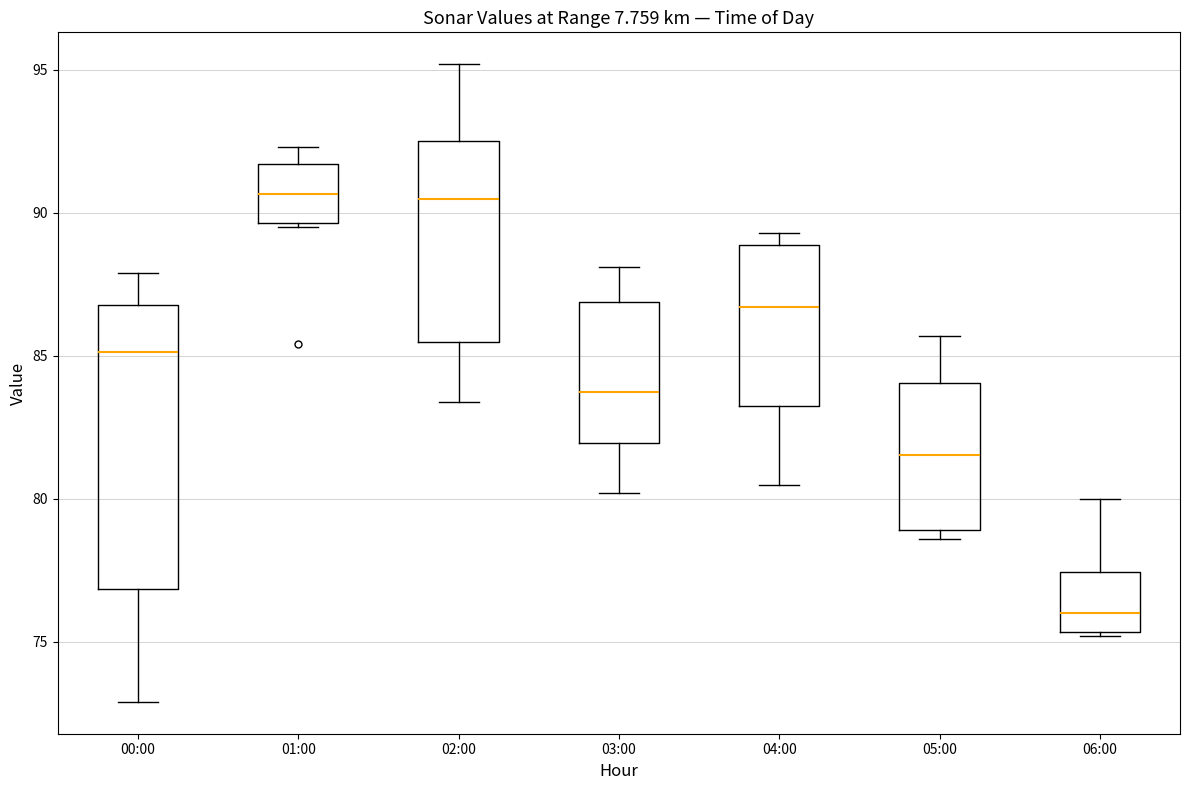

Where is the lower edge of the box for 00:00 on the y-axis? The values are not printed on the chart, so give them approximately, as read against the axis.

77.0